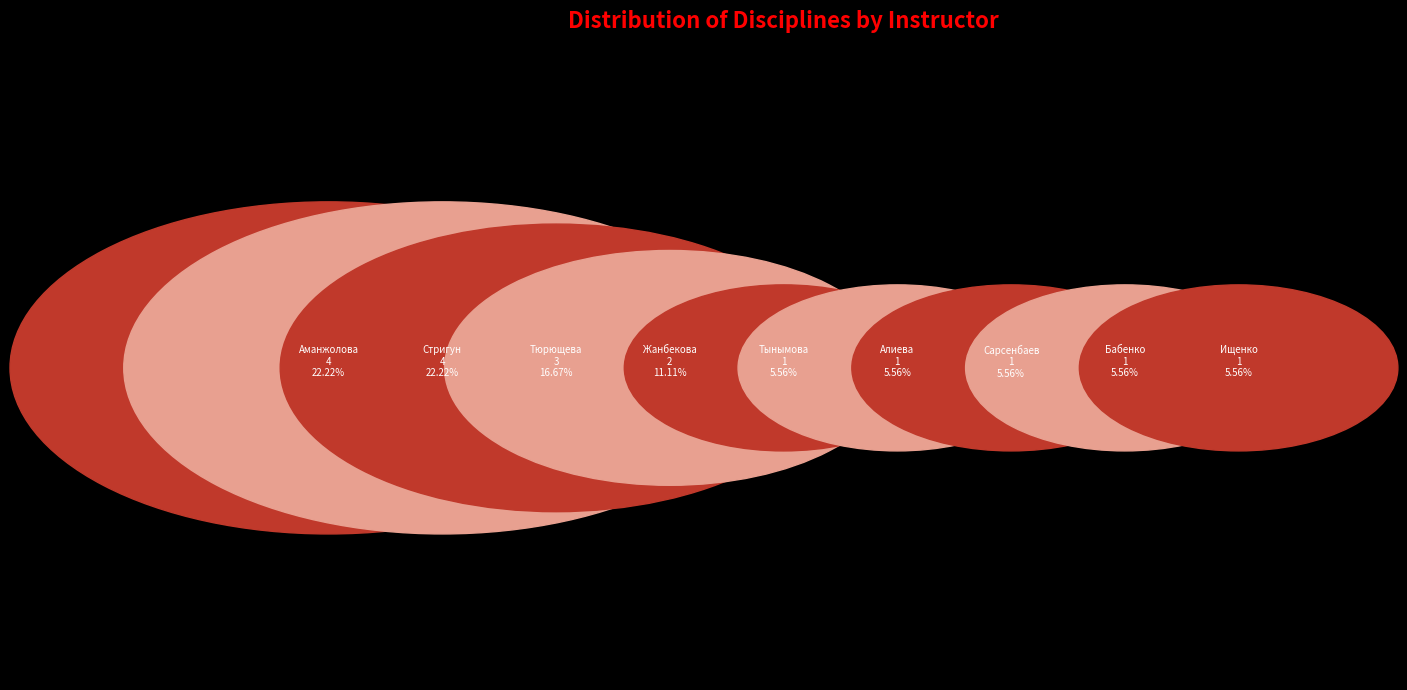

To the nearest percent, what is the combined percentage of Сарсенбаев Азат Сагындыкович and Жанбекова Ляйля Жамаликызы?

17%